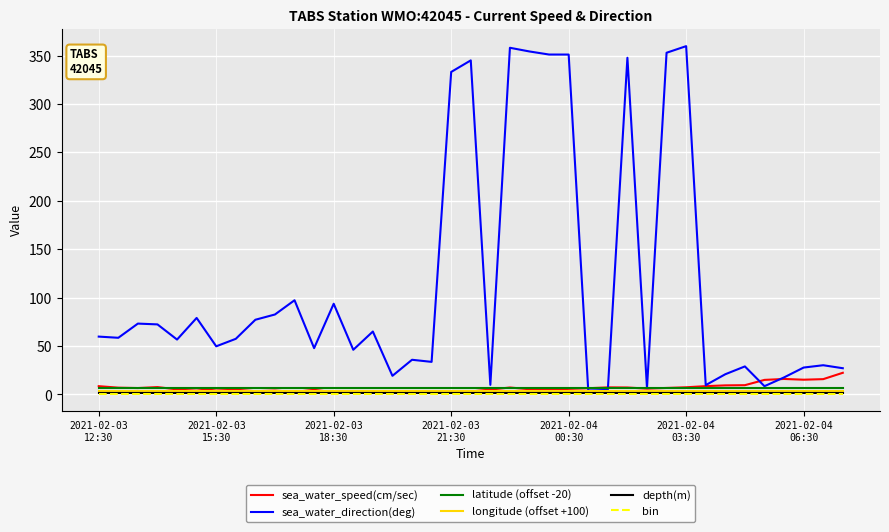

What are all the series names shown in the legend?

sea_water_speed(cm/sec), sea_water_direction(deg), latitude (offset -20), longitude (offset +100), depth(m), bin